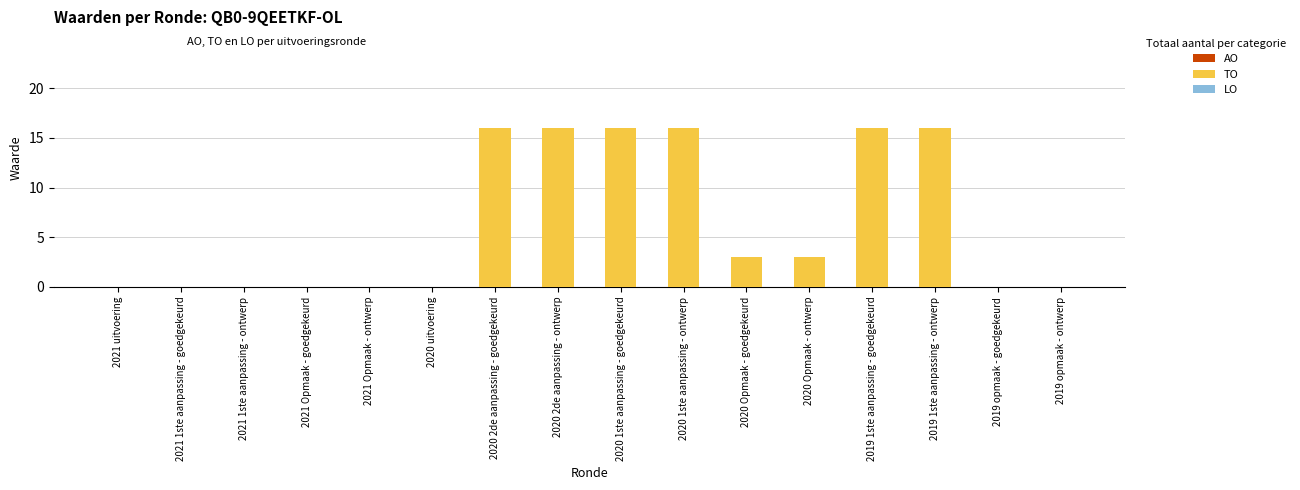

Reading left to right, transcribe all the data shown in this chart.

2021 uitvoering=0	2021 1ste aanpassing - goedgekeurd=0	2021 1ste aanpassing - ontwerp=0	2021 Opmaak - goedgekeurd=0	2021 Opmaak - ontwerp=0	2020 uitvoering=0	2020 2de aanpassing - goedgekeurd=16	2020 2de aanpassing - ontwerp=16	2020 1ste aanpassing - goedgekeurd=16	2020 1ste aanpassing - ontwerp=16	2020 Opmaak - goedgekeurd=3	2020 Opmaak - ontwerp=3	2019 1ste aanpassing - goedgekeurd=16	2019 1ste aanpassing - ontwerp=16	2019 opmaak - goedgekeurd=0	2019 opmaak - ontwerp=0